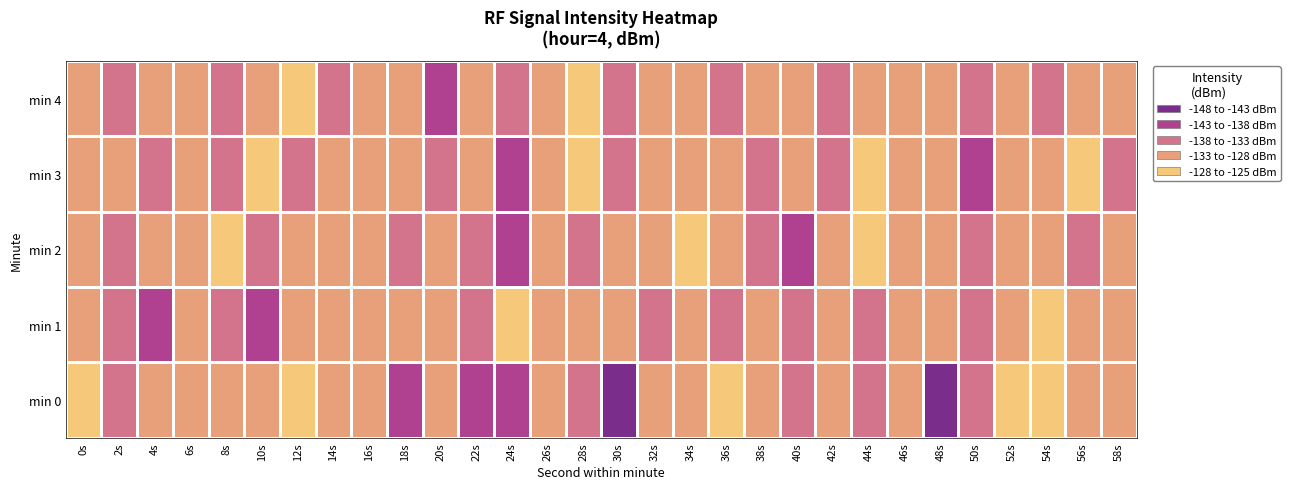

Rank the series at 50s from highest to lowest value.

min 0, min 2, min 4, min 1, min 3